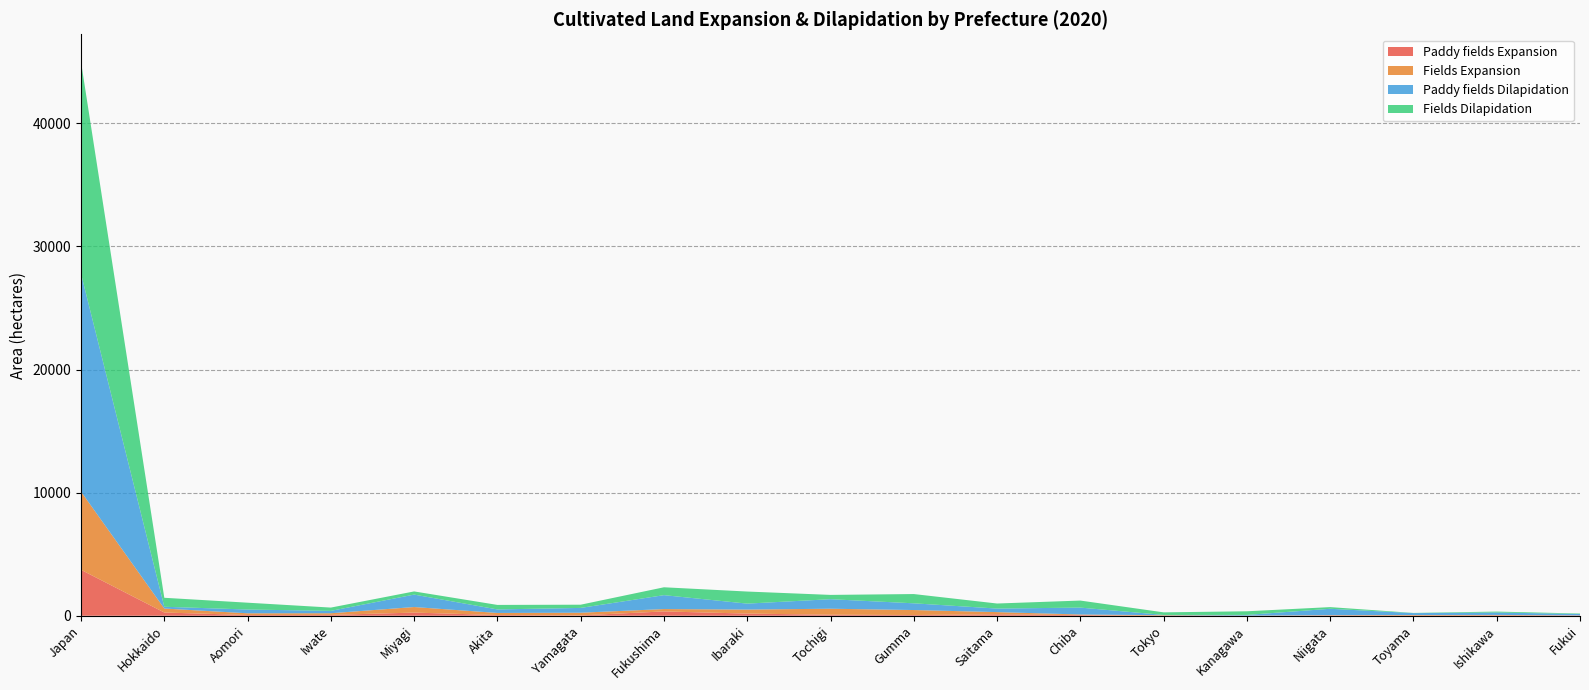

Reading left to right, list all the values displayed in this chart.

Paddy fields Expansion: 3730	262	60	69	256	58	32	350	175	83	59	118	55	1	0	24	19	31	21
Fields Expansion: 6350	324	139	134	452	169	214	193	326	487	405	178	46	43	9	25	41	35	9
Paddy fields Dilapidation: 17700	144	307	193	1010	286	390	1130	484	774	546	287	561	22	59	517	154	197	111
Fields Dilapidation: 17200	729	554	267	257	366	261	639	981	349	752	410	571	209	294	135	14	75	39